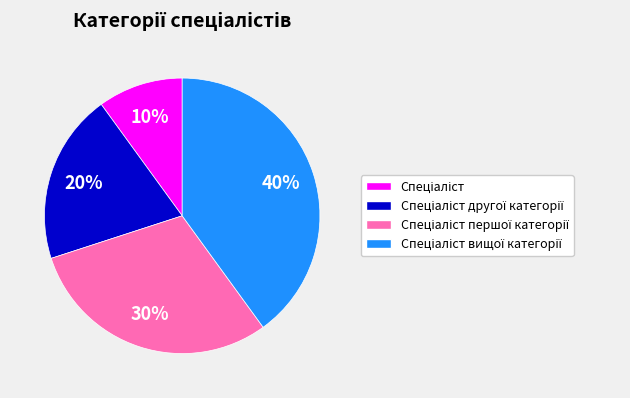

Is there any slice that represents more than half of the pie?

No